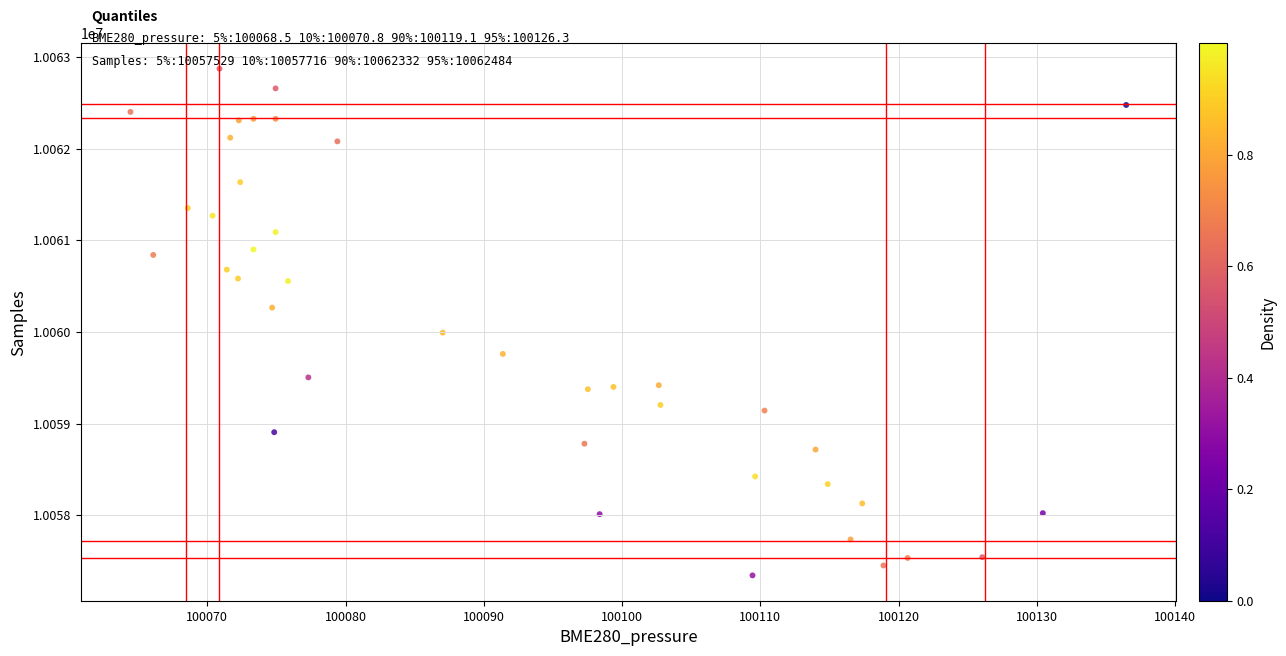

What is the range of Y values (max minus min)?

5528